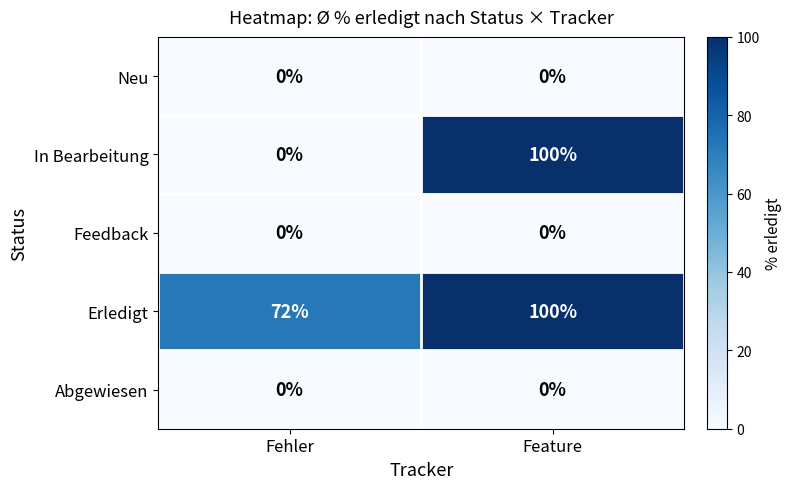

Which series has the largest range (max minus min)?

In Bearbeitung